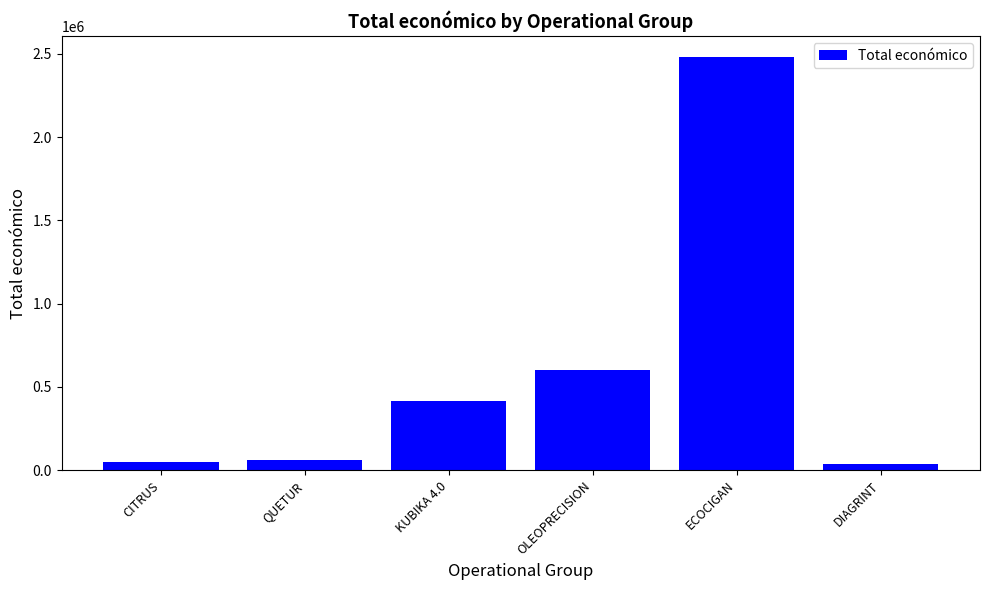

The chart shows a value of 3328011 at ECOCIGAN. True or false?

False